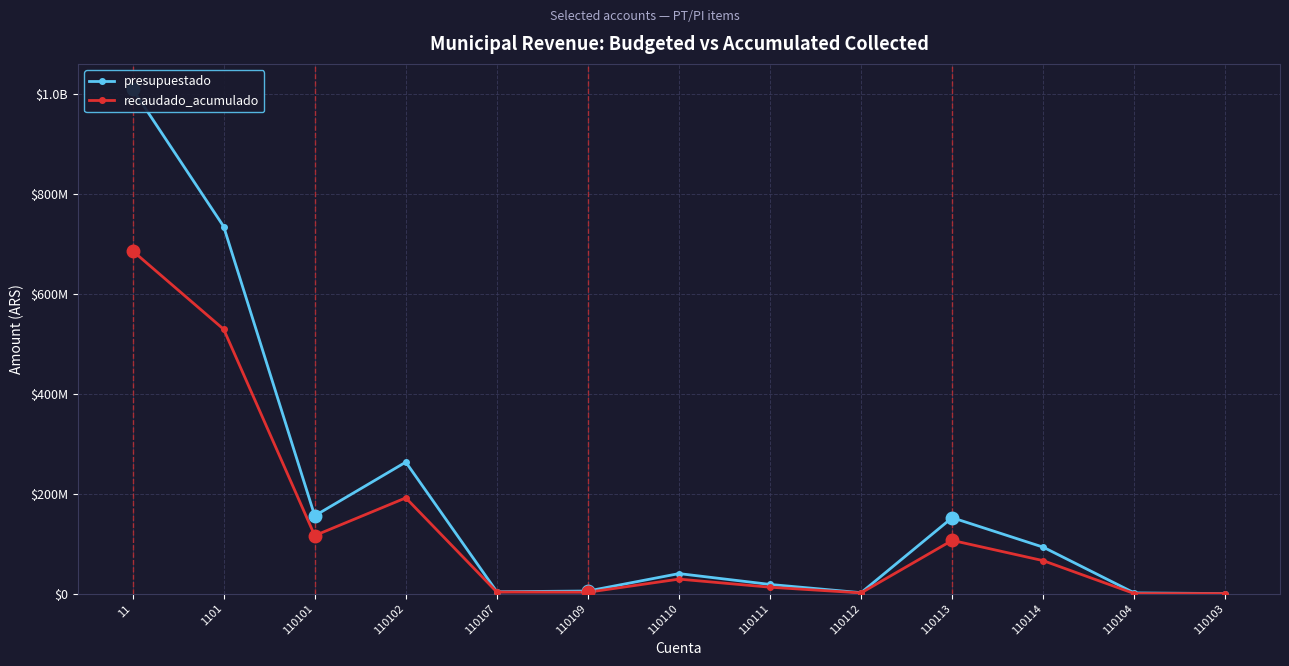

Is it true that presupuestado equals 155757000.0 at 110101?

True